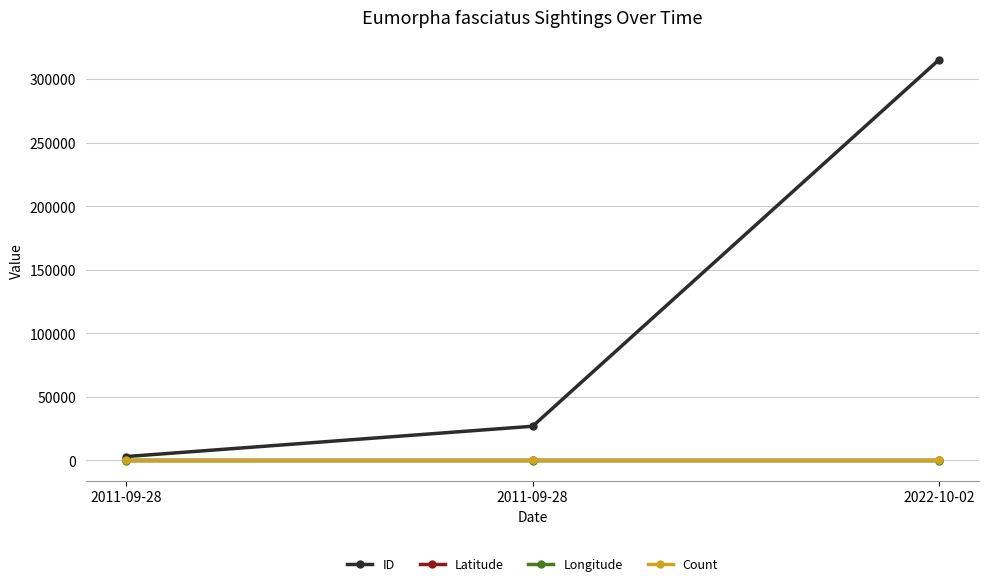

Count the Latitude values in the range 41 to 42.

3